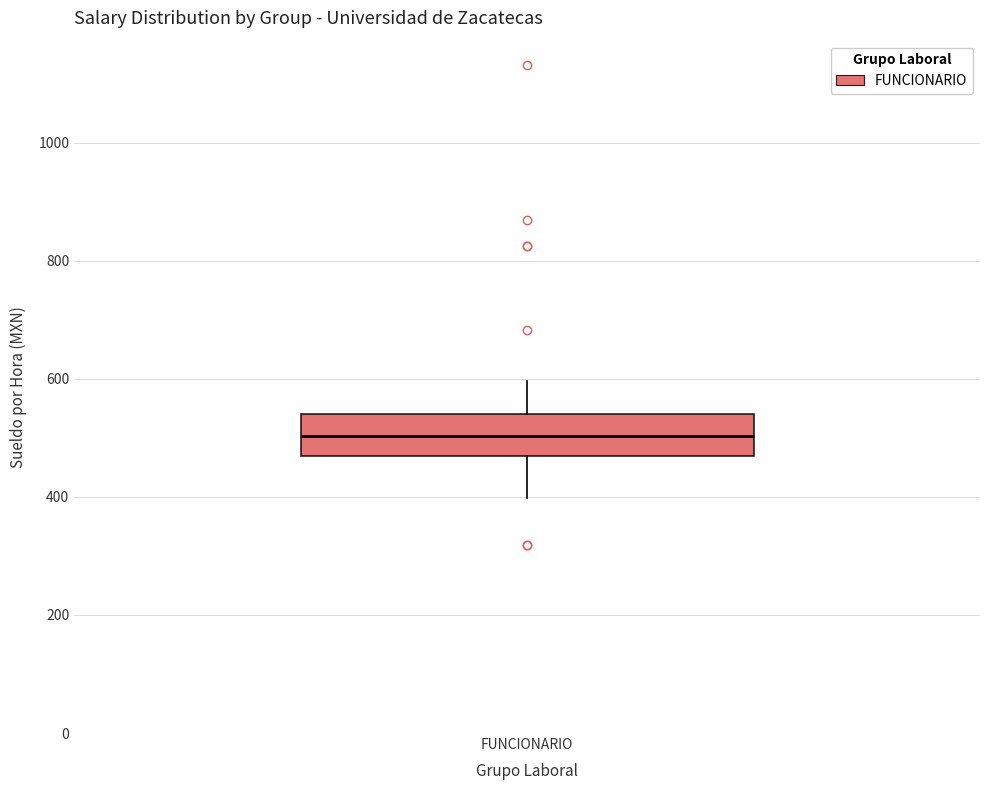

Where does the lower whisker of the box for FUNCIONARIO end on the y-axis? The values are not printed on the chart, so give them approximately, as read against the axis.

400